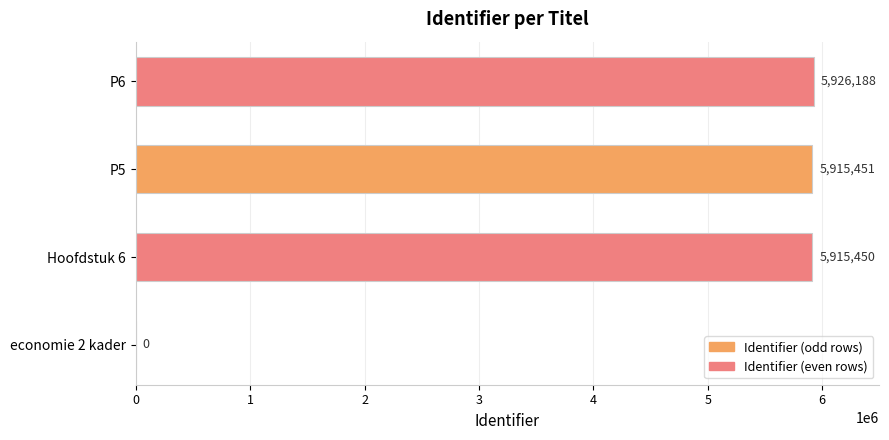

What value does the data have at Hoofdstuk 6, to the nearest 50?

5915450